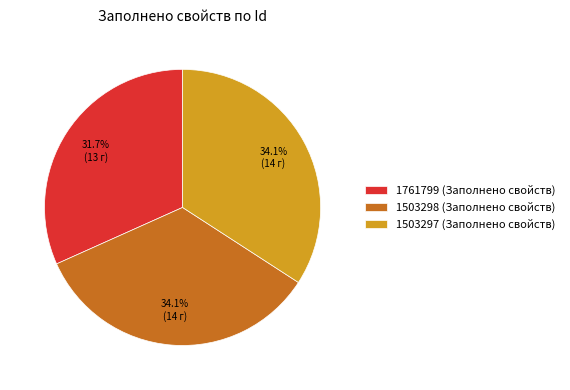

What is the smallest slice in the pie chart?

1761799